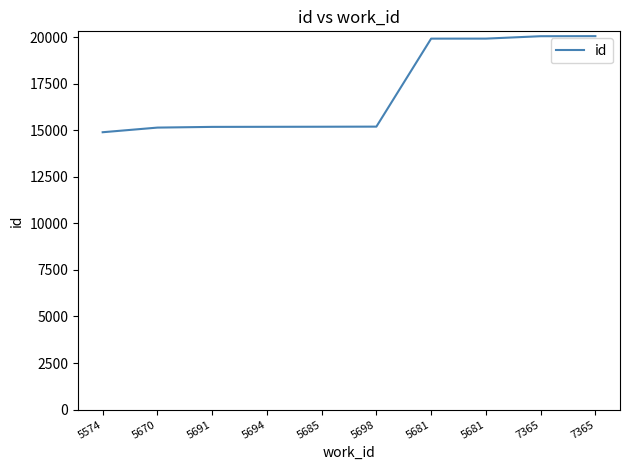

What is the sum of all values?

170674